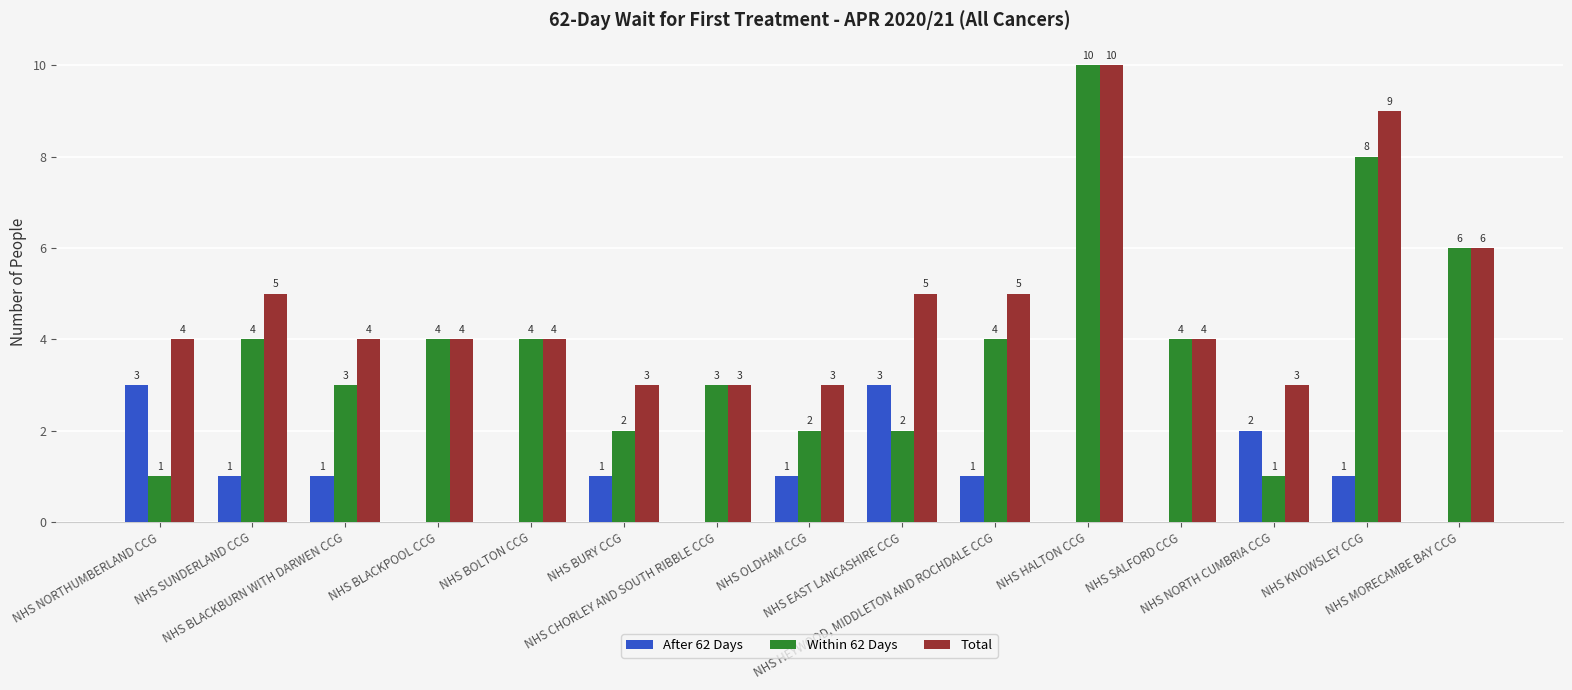

Which series has the widest spread of values?

Within 62 Days